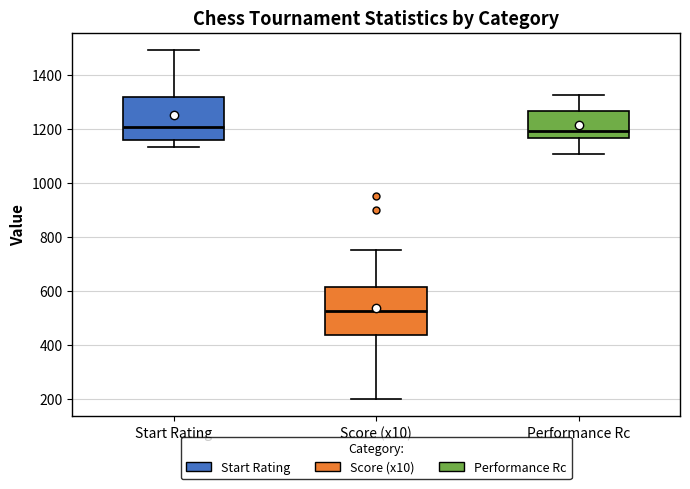

Which box has the lowest median line?

Score (x10)